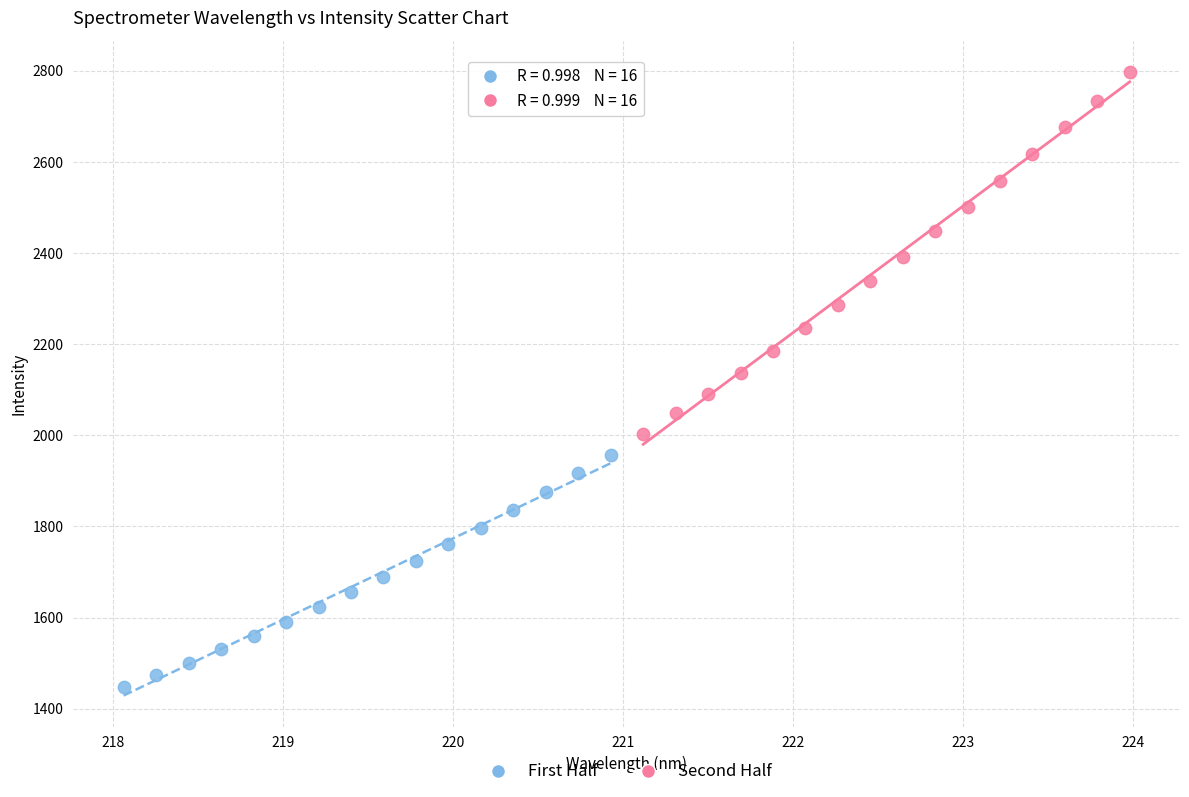

Which series contains the highest Y value?

Second Half